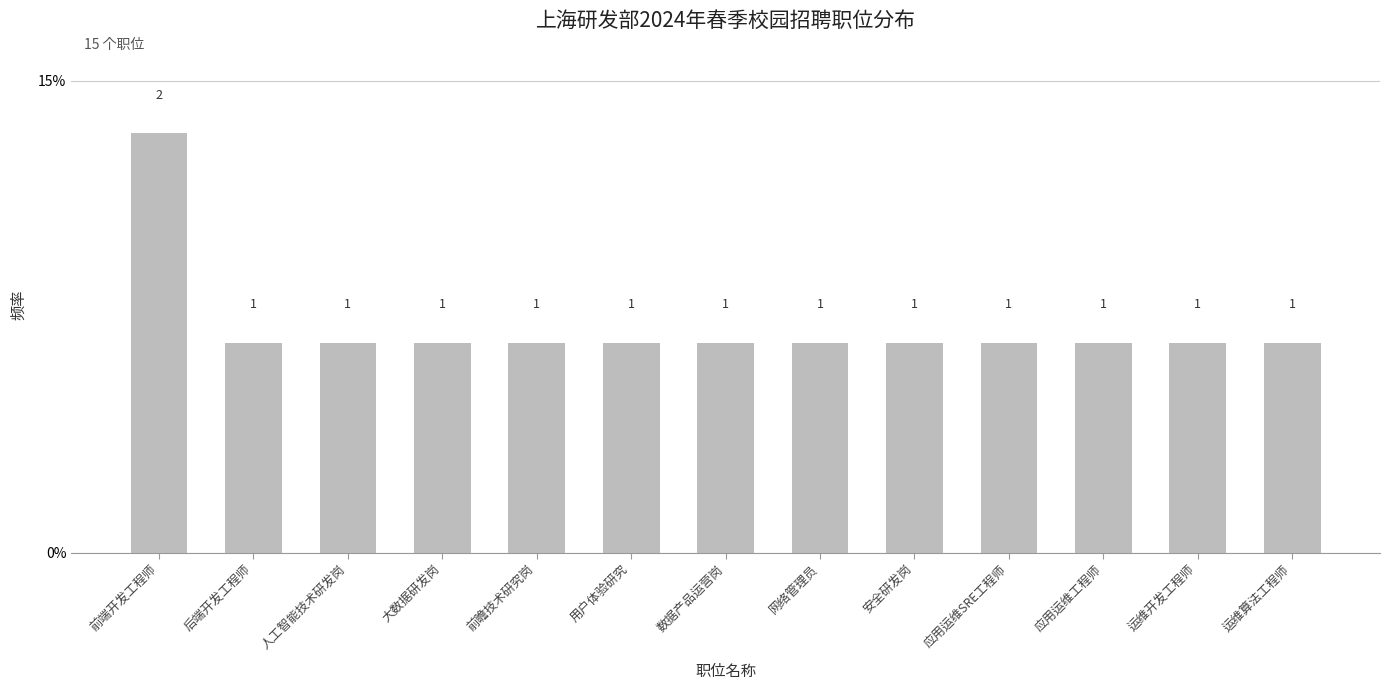

List the labels in order of value, smallest first.

后端开发工程师, 人工智能技术研发岗, 大数据研发岗, 前瞻技术研究岗, 用户体验研究, 数据产品运营岗, 网络管理员, 安全研发岗, 应用运维SRE工程师, 应用运维工程师, 运维开发工程师, 运维算法工程师, 前端开发工程师